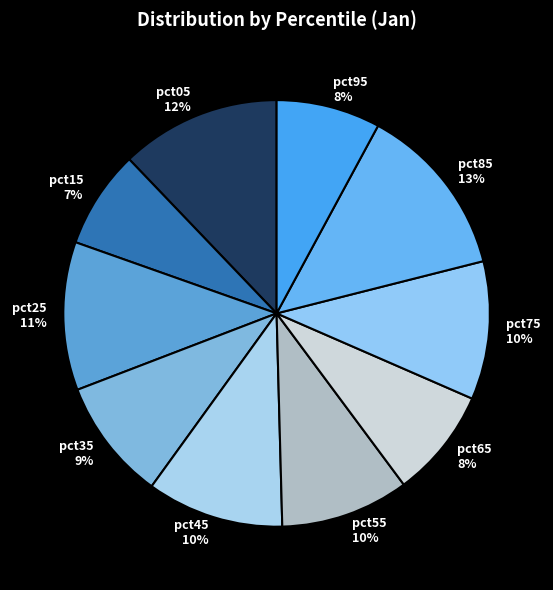

To the nearest percent, what portion does pct95 represent?

8%